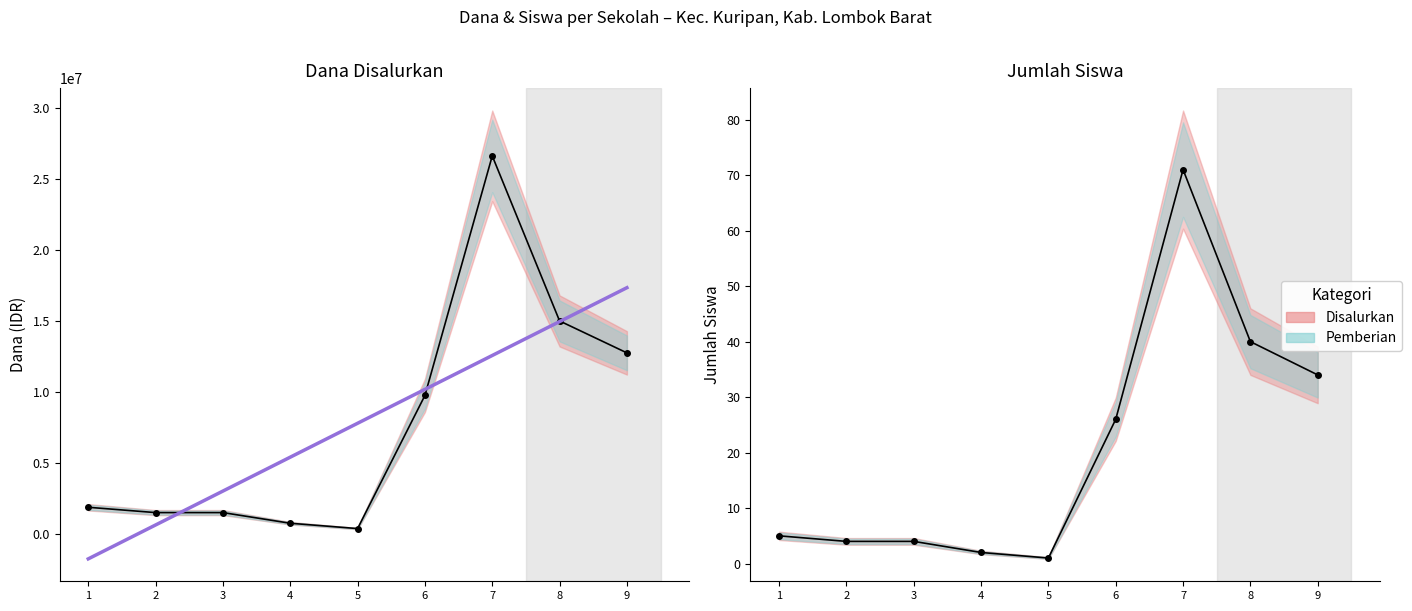

What is the spread (max minus min) of values at 6?

9749974